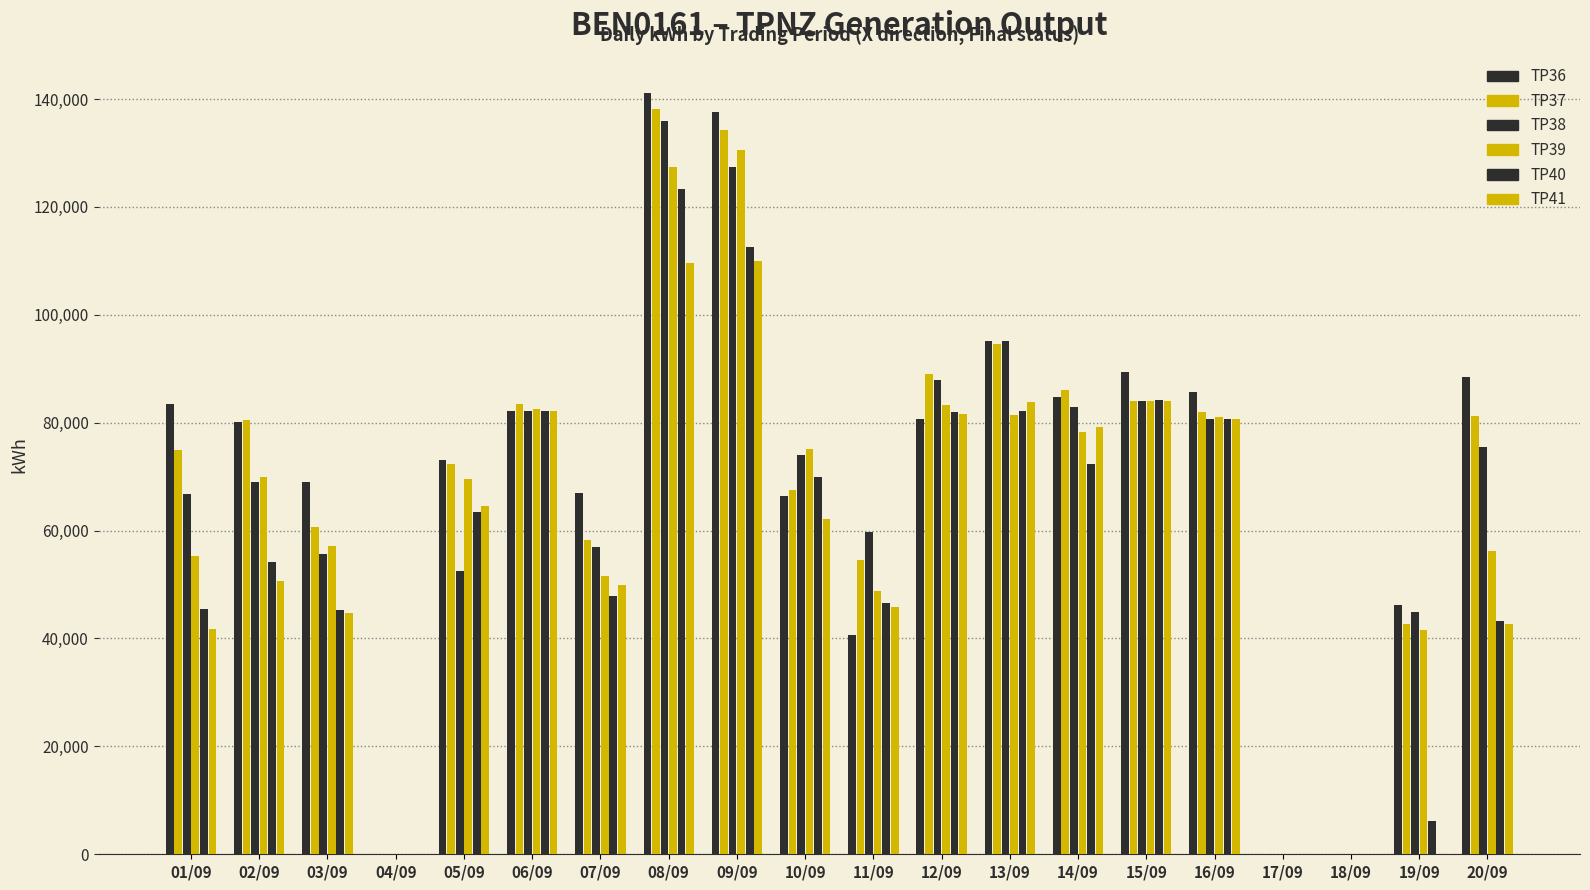

List the labels in order of TP38 value, smallest first.

04/09, 17/09, 18/09, 19/09, 05/09, 03/09, 07/09, 11/09, 01/09, 02/09, 10/09, 20/09, 16/09, 06/09, 14/09, 15/09, 12/09, 13/09, 09/09, 08/09